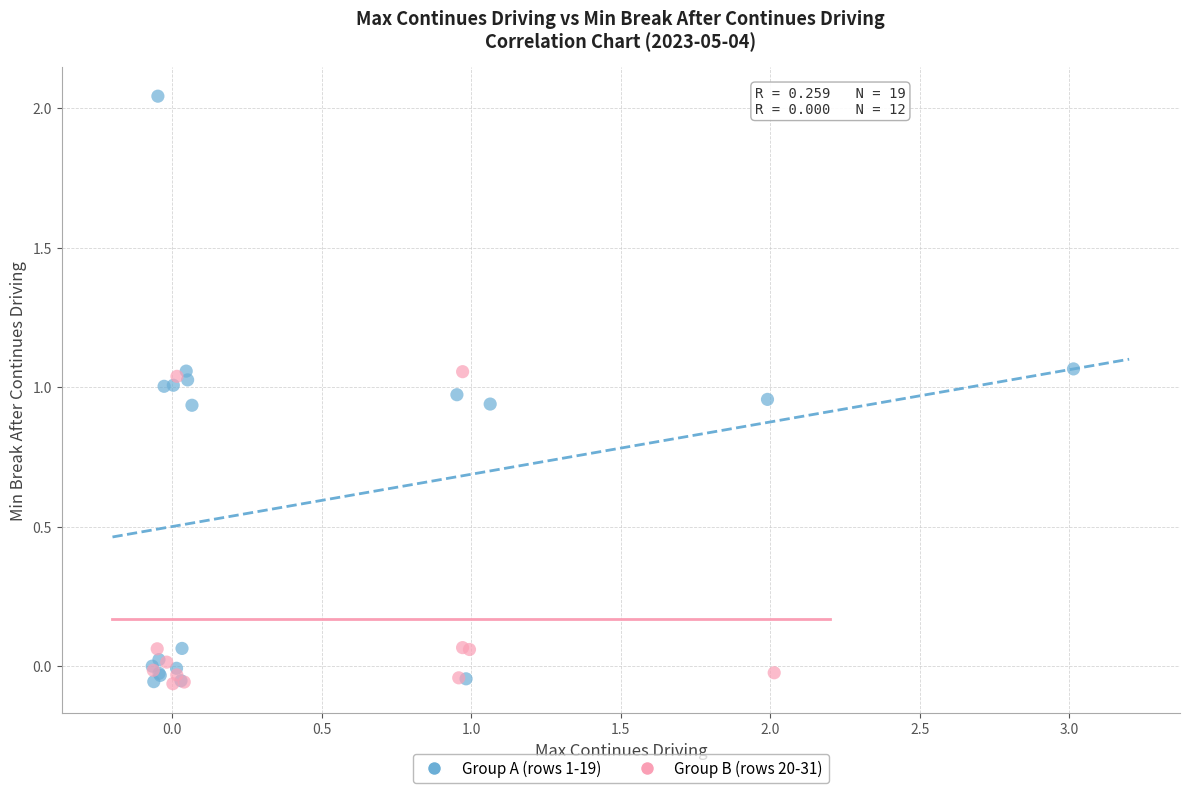

Which series contains the highest Y value?

Group A (rows 1-19)